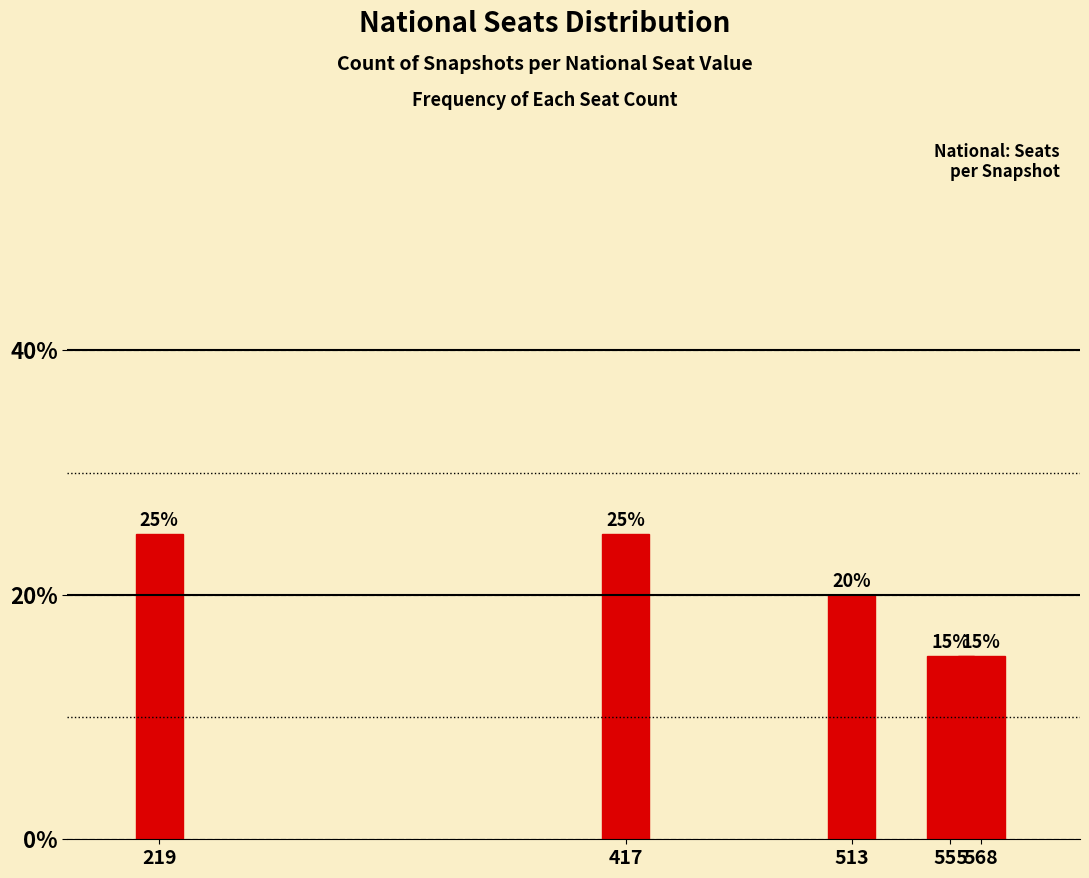

What is the value of the 4th bar from the left?

15